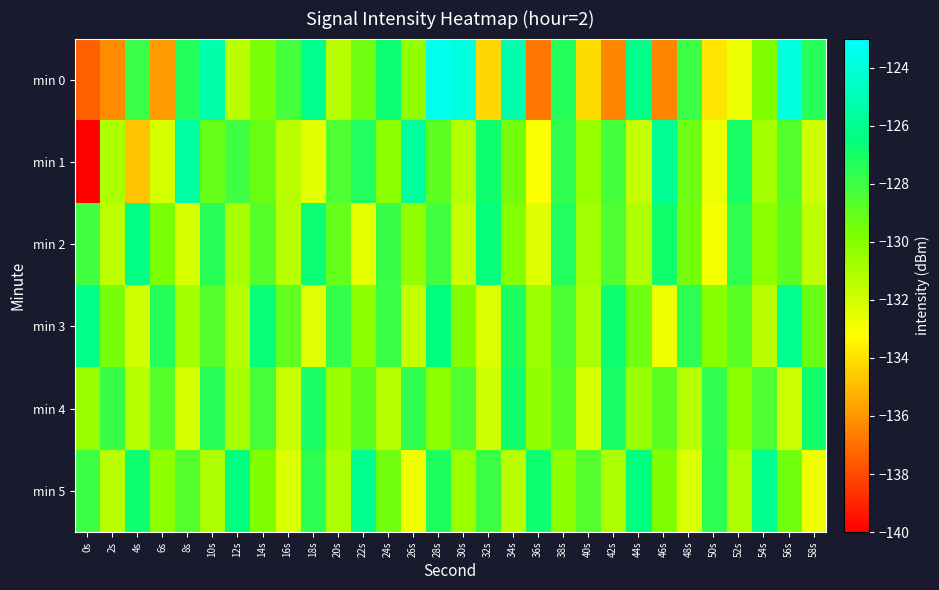

At how many categories does at least one series exceed -134?

30